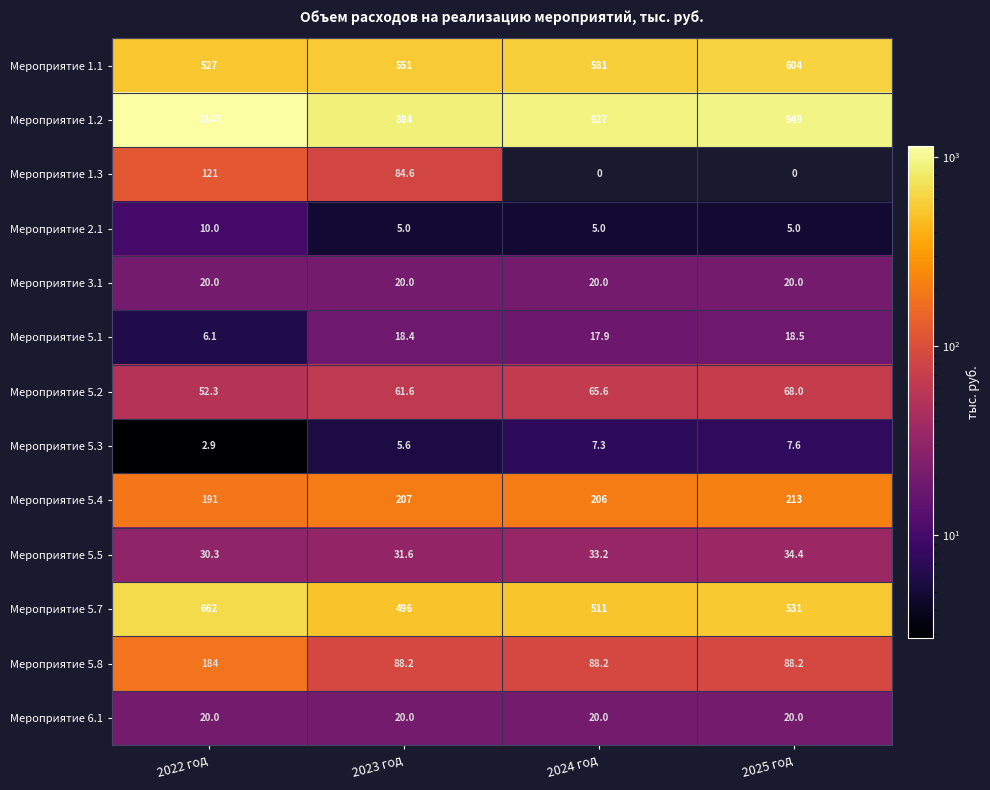

Which label corresponds to the largest value in the chart?

2022 год